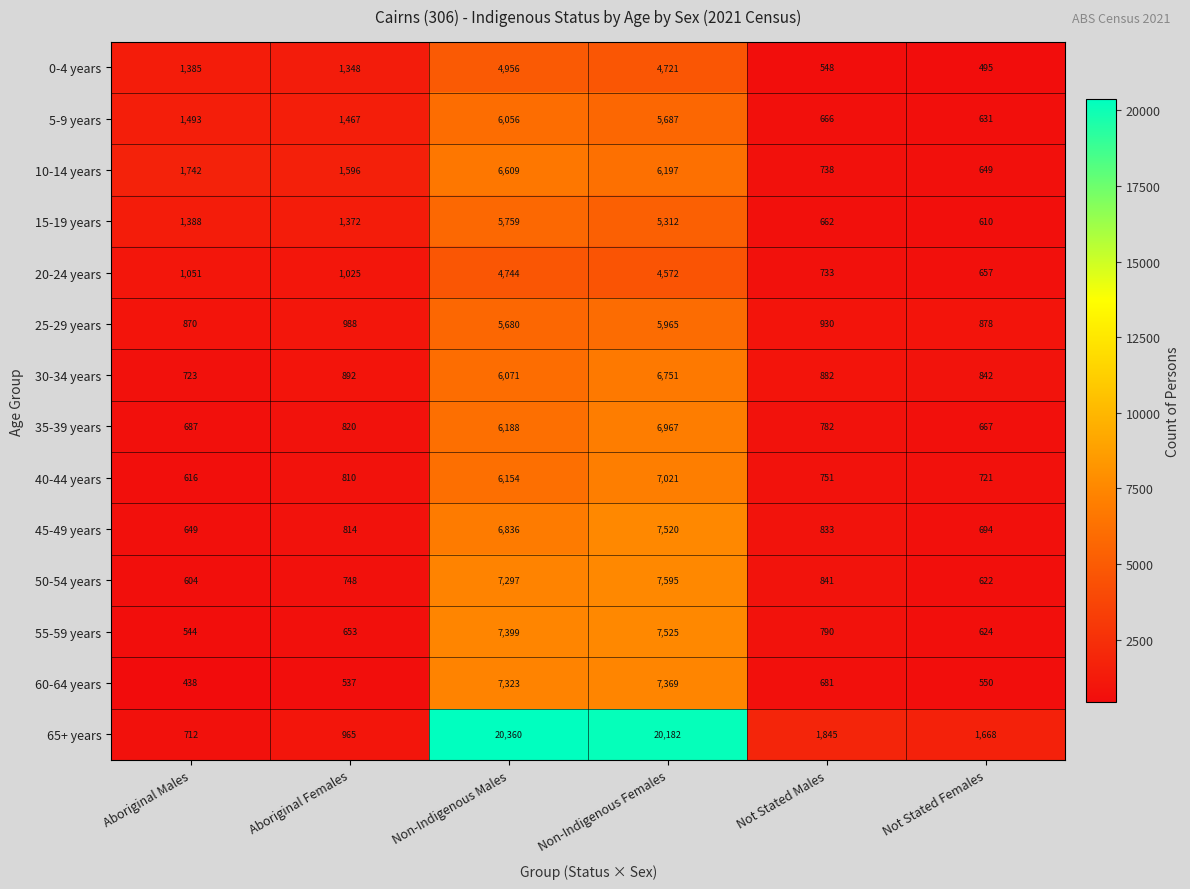

Which series changed the most between Non-Indigenous Males and Not Stated Females?

65+ years